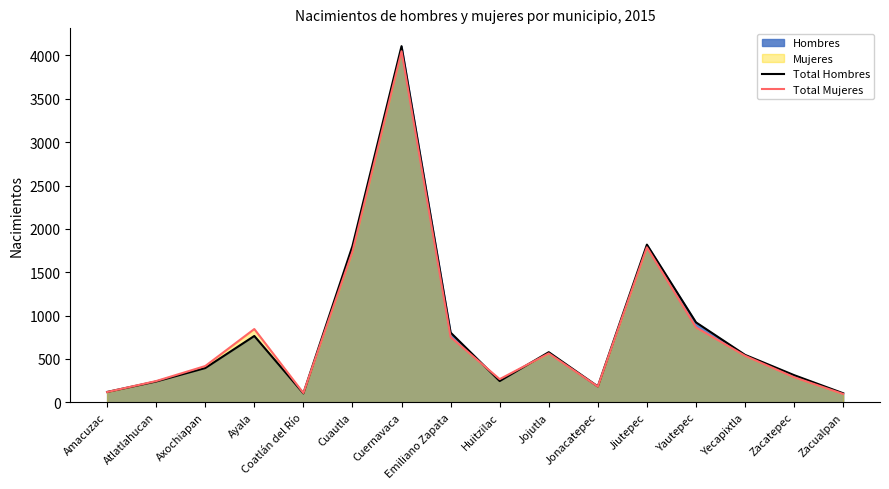

What is the label of the 8th point from the right?

Huitzilac